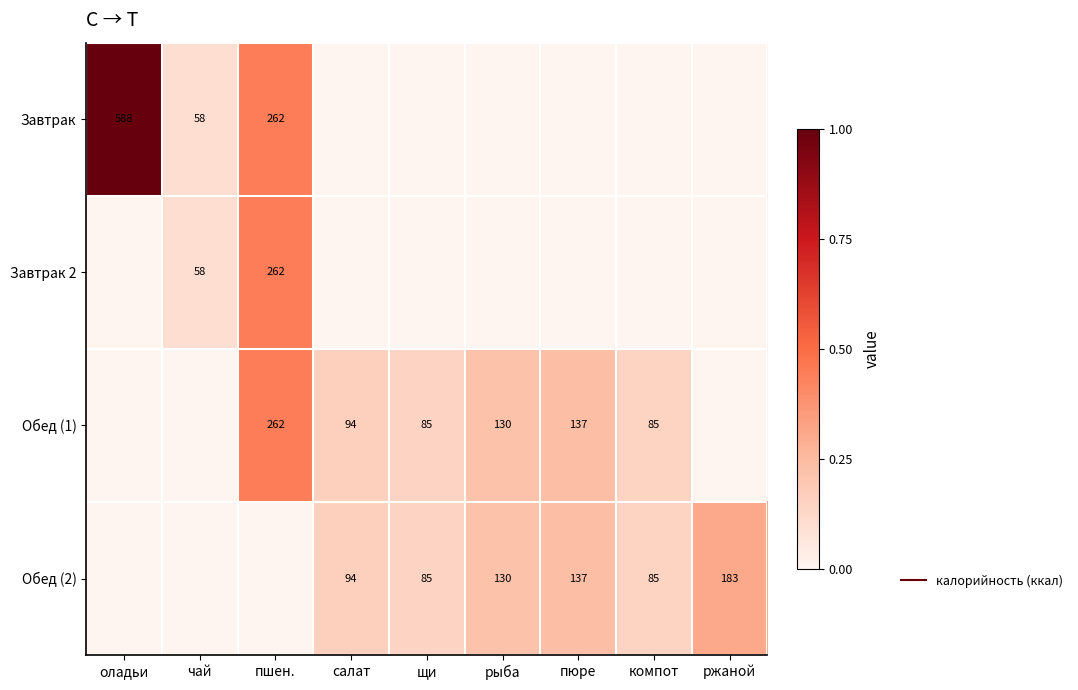

Rank the series by their maximum value, from lowest to highest.

Обед (2), Завтрак 2, Обед (1), Завтрак